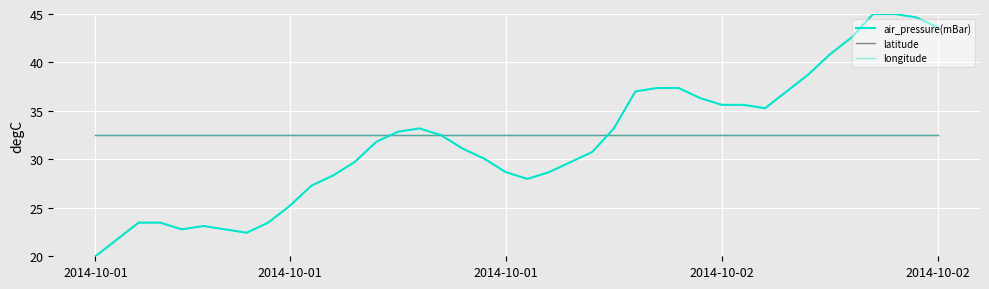

Is this an area chart (filled region under the line)?

No